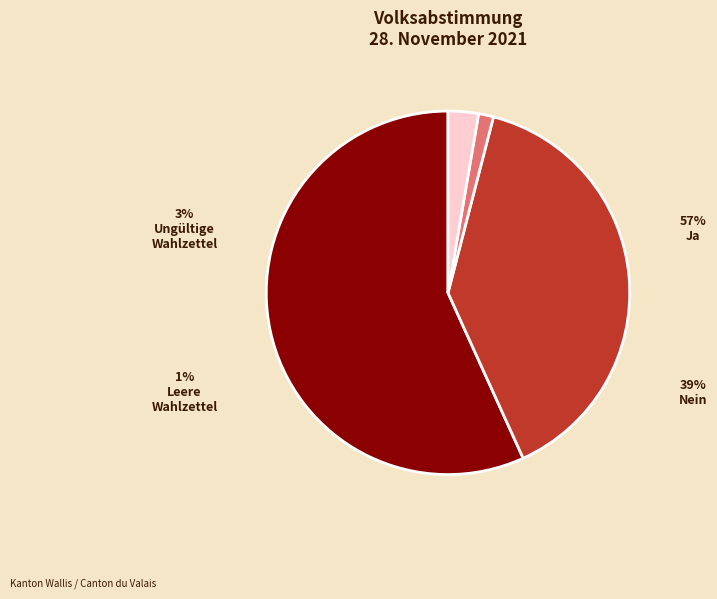

To the nearest percent, what is the difference between the largest and smallest slice percentages?

55%